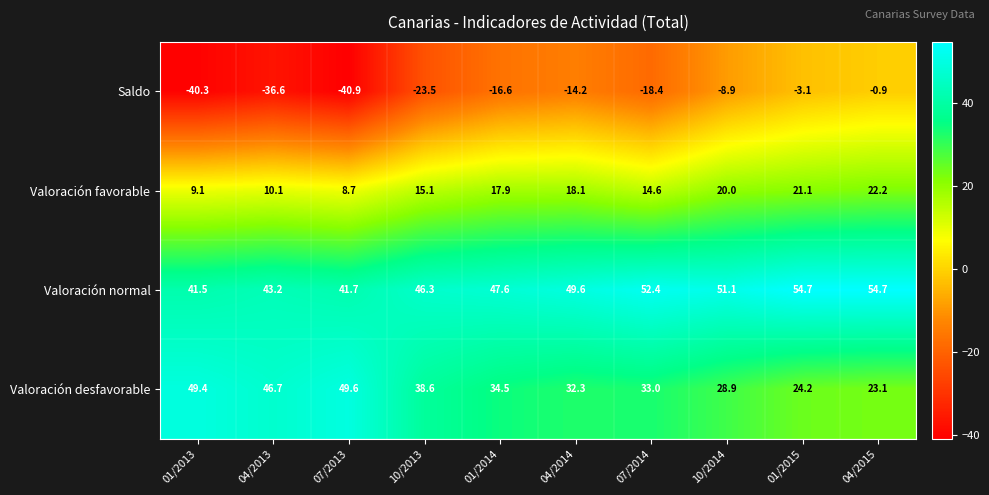

Rank the series by their maximum value, from lowest to highest.

Saldo, Valoración favorable, Valoración desfavorable, Valoración normal